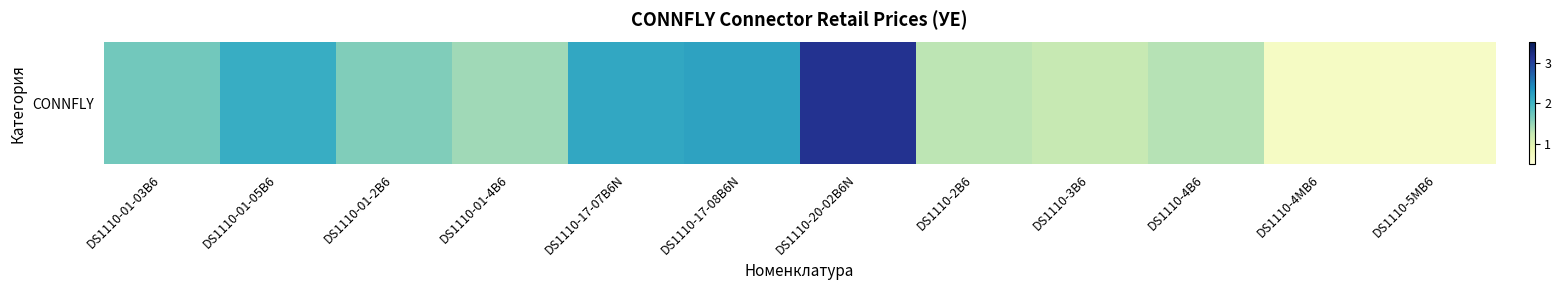

List the labels in order of value, smallest first.

DS1110-5MB6, DS1110-4MB6, DS1110-3B6, DS1110-2B6, DS1110-4B6, DS1110-01-4B6, DS1110-01-2B6, DS1110-01-03B6, DS1110-01-05B6, DS1110-17-07B6N, DS1110-17-08B6N, DS1110-20-02B6N